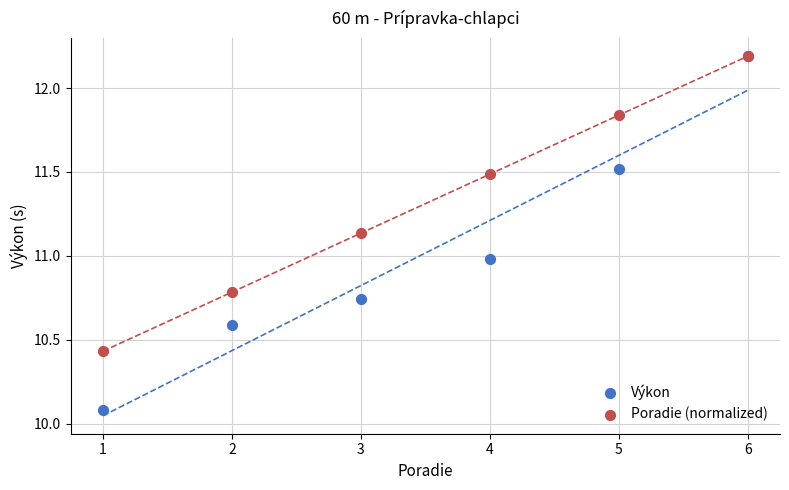

What are all the series names shown in the legend?

Výkon, Poradie (normalized)